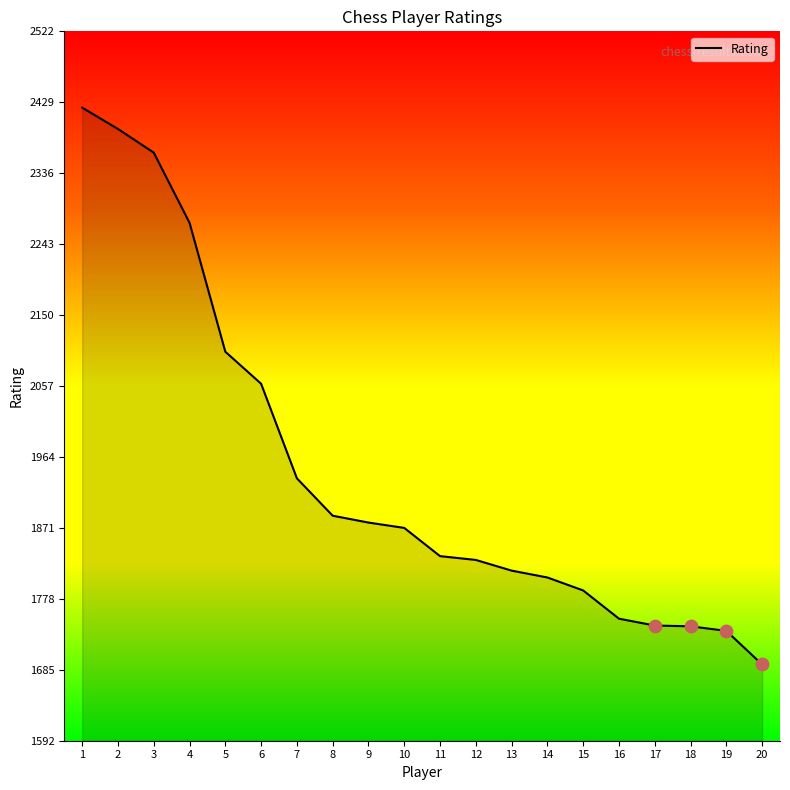

Between 8 and 10, which is larger?

8